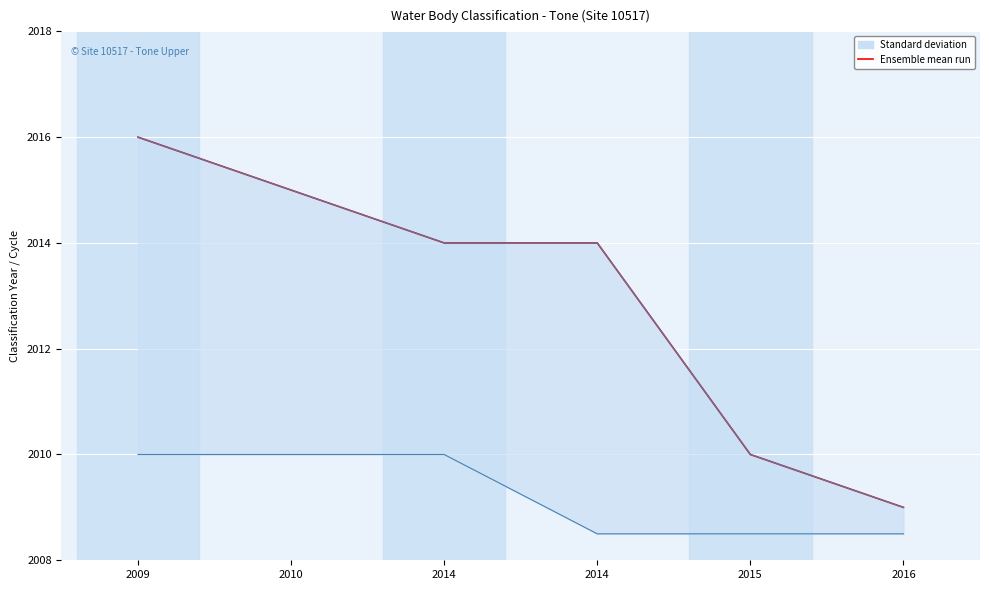

Reading left to right, list all the values displayed in this chart.

2009=2016	2010=2015	2014=2014	2014=2014	2015=2010	2016=2009